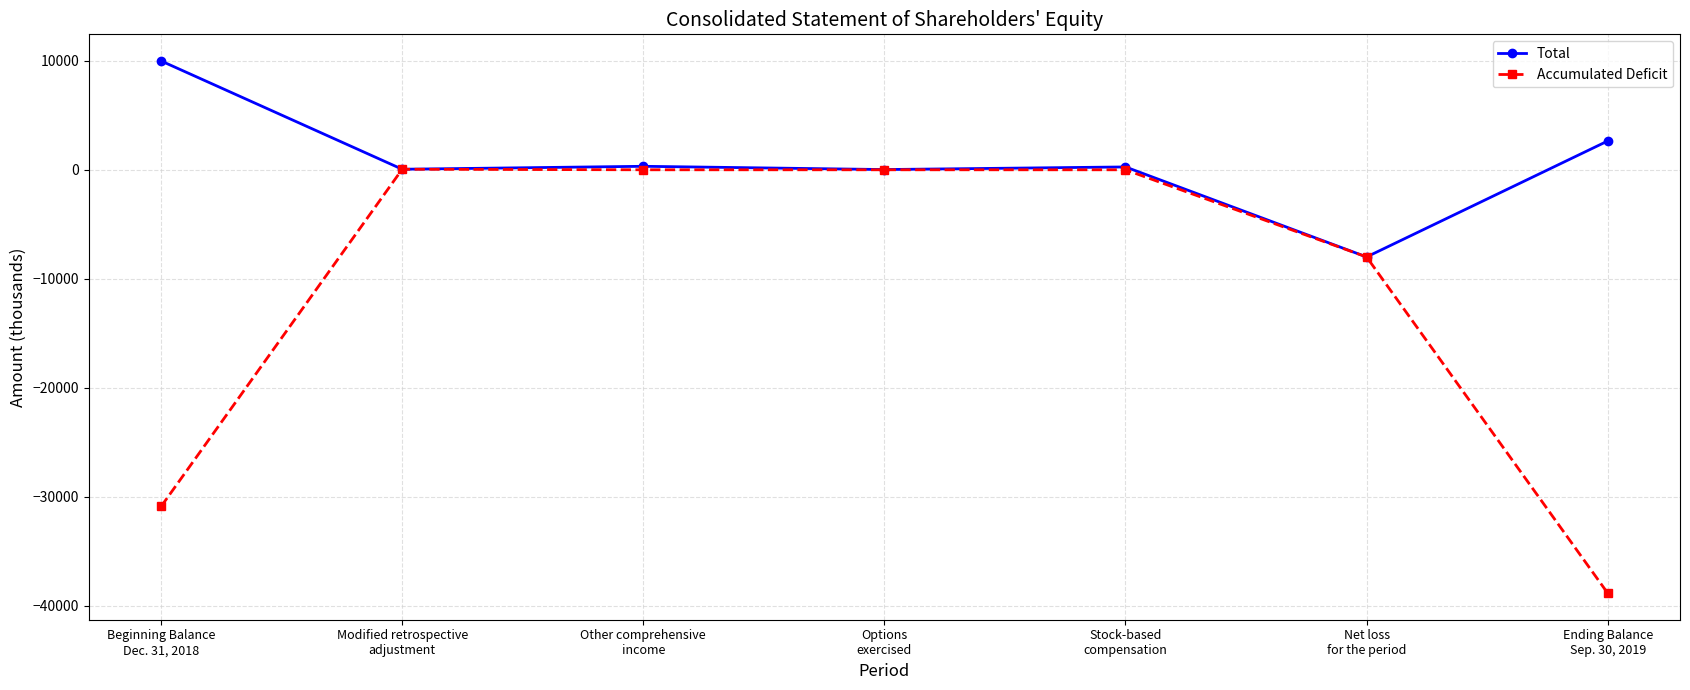

Which series has the largest range (max minus min)?

Accumulated Deficit